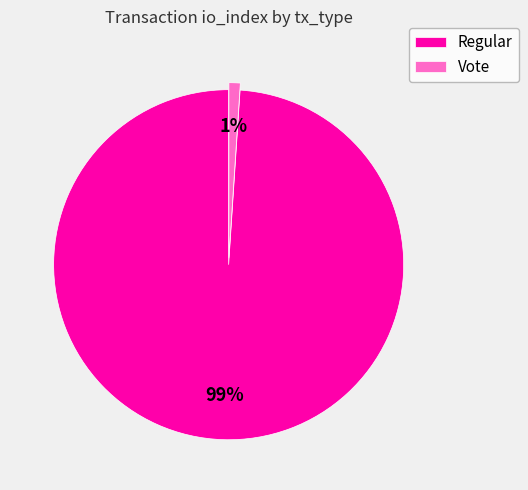

To the nearest percent, what portion does Vote represent?

1%